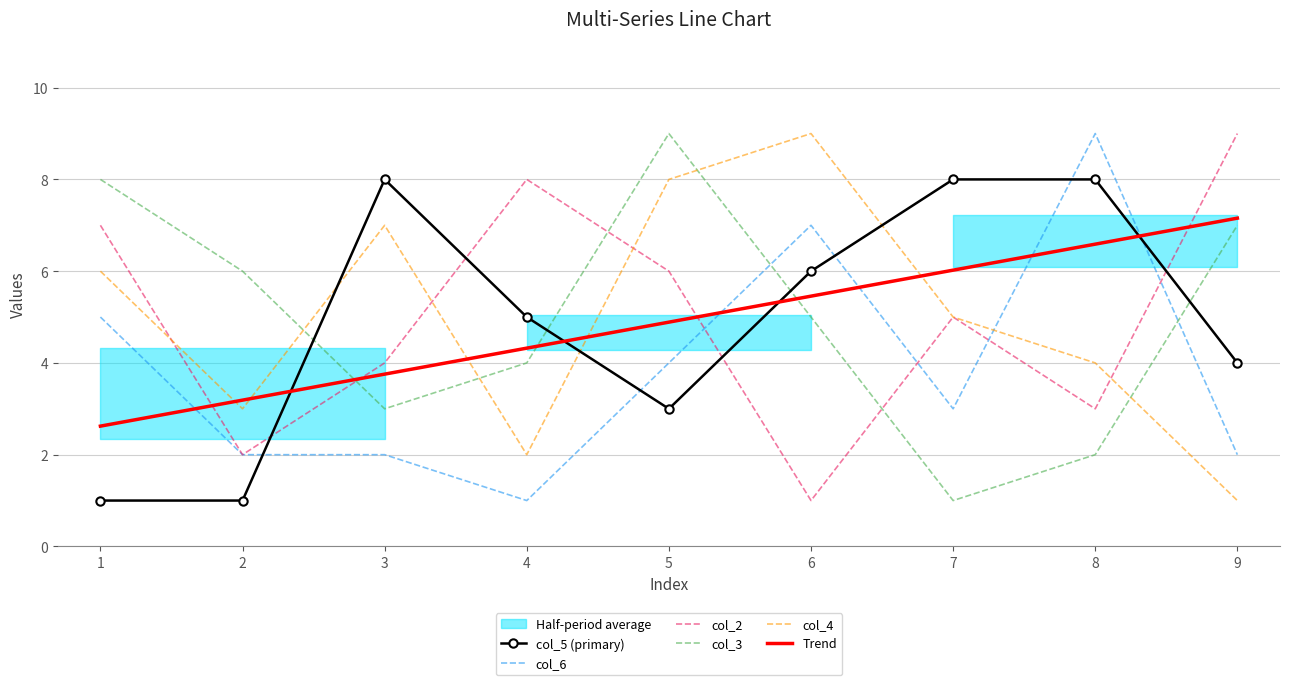

At which category does col_2 reach its first local valley?

2